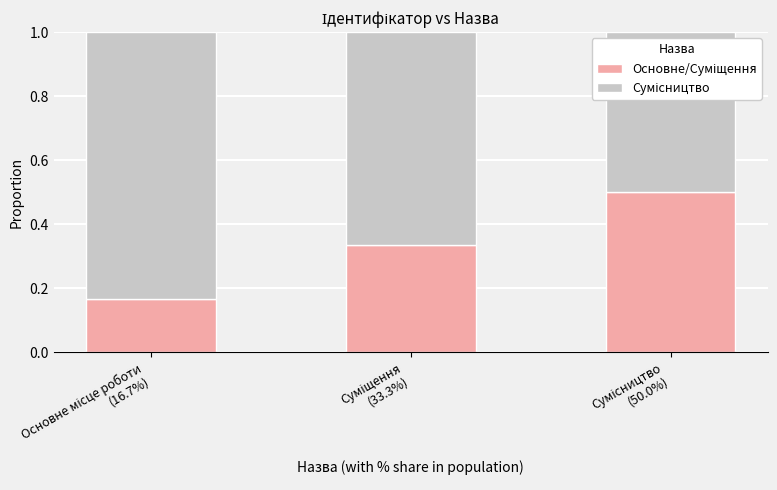

Rank the series at Суміщення
(33.3%) from highest to lowest value.

Сумісництво, Основне/Суміщення